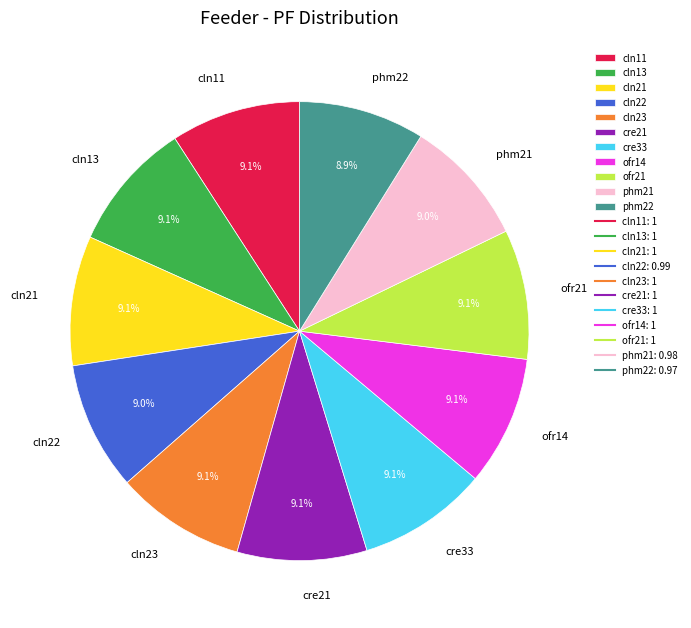

Is it true that cre21 is 9% of the pie?

True